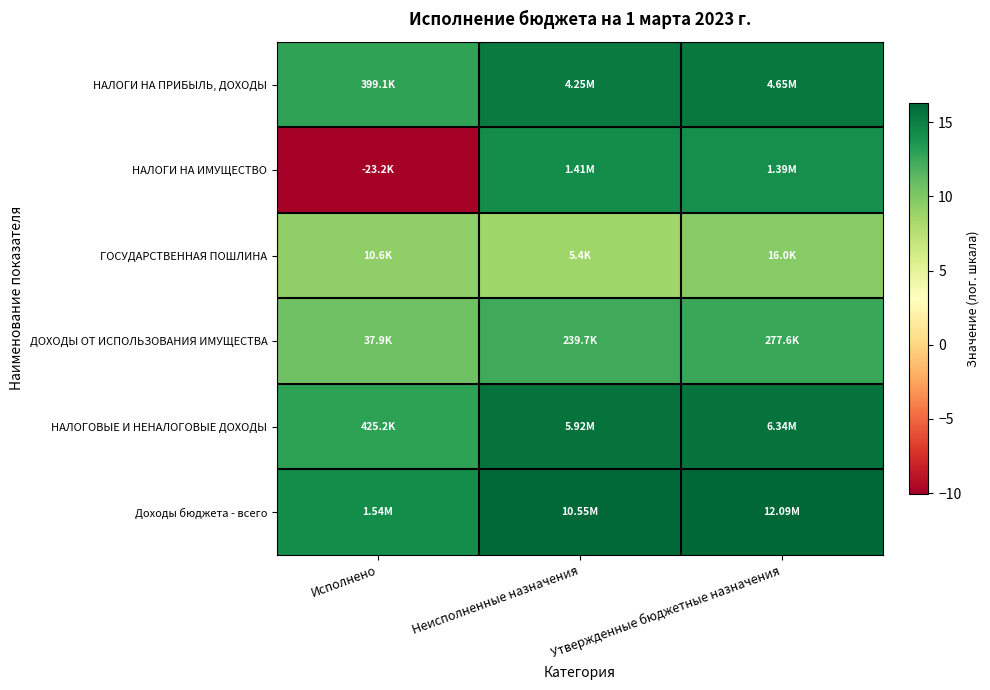

How many categories are shown in the chart?

3